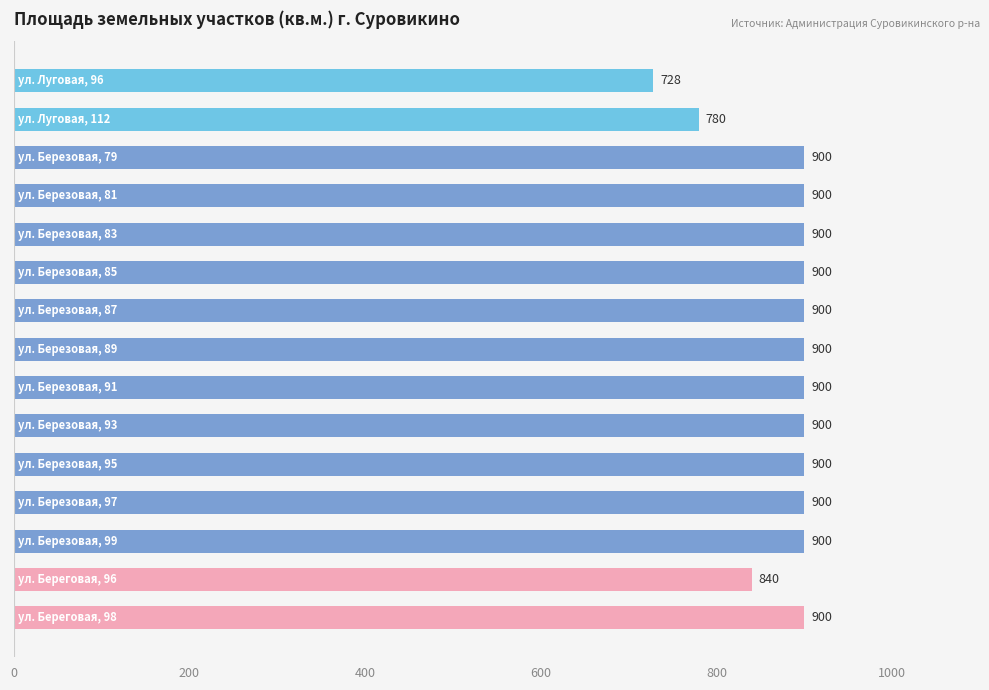

What is the maximum value shown in the chart?

900